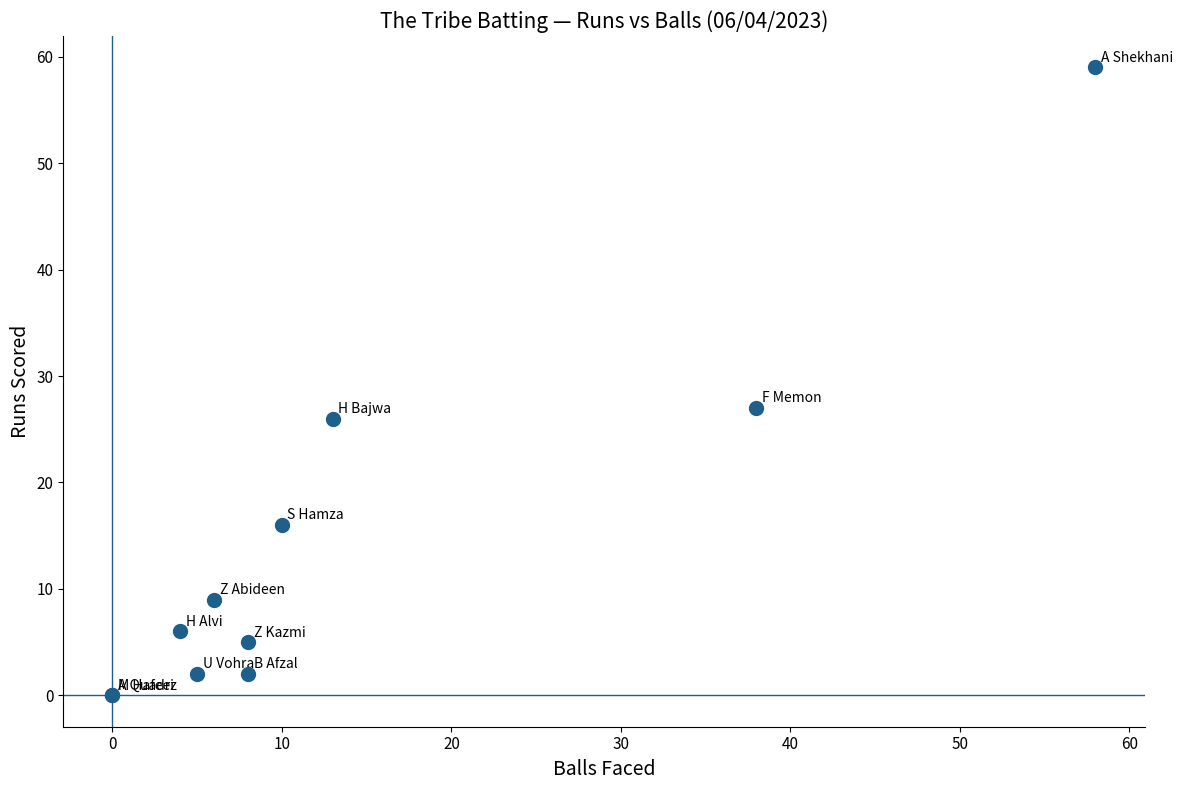

What Y value in the scatter plot is closest to 29?

27